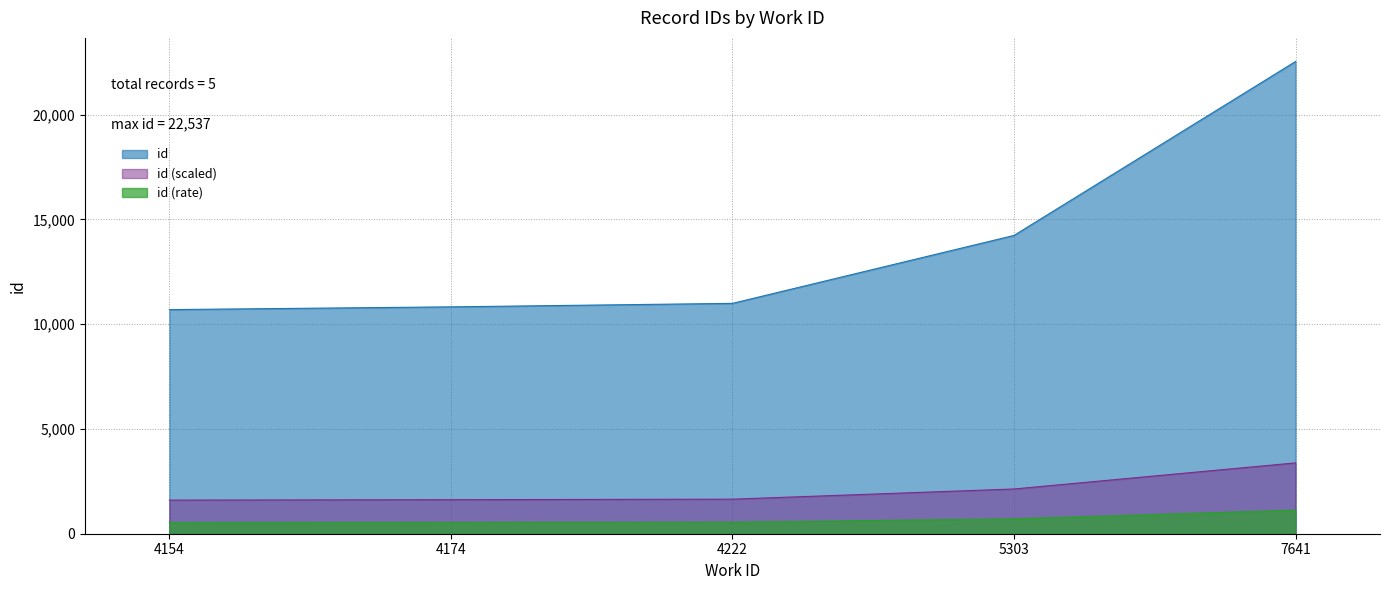

How many values exceed 10994?

2